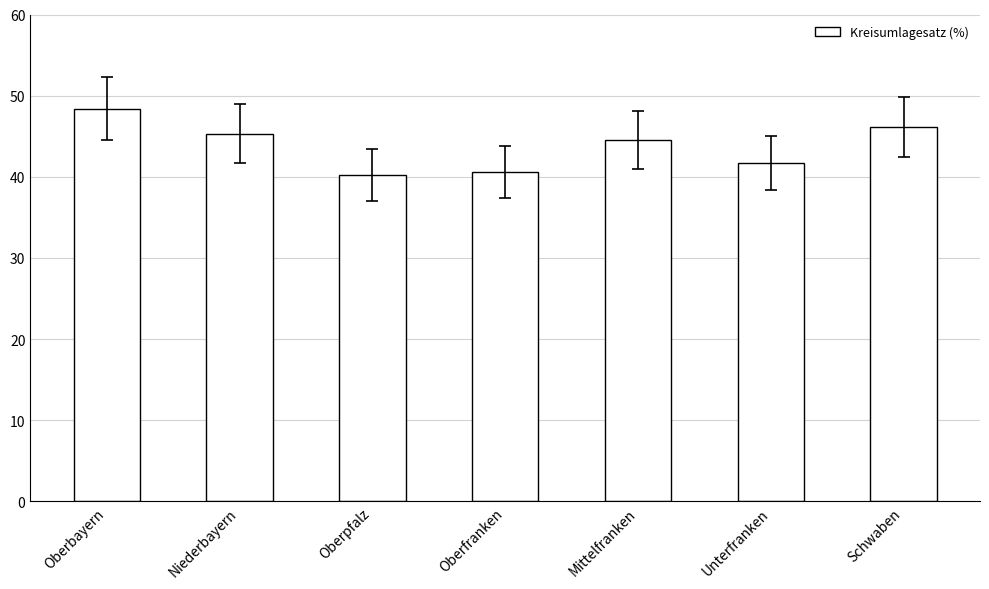

What is the average value?

43.8